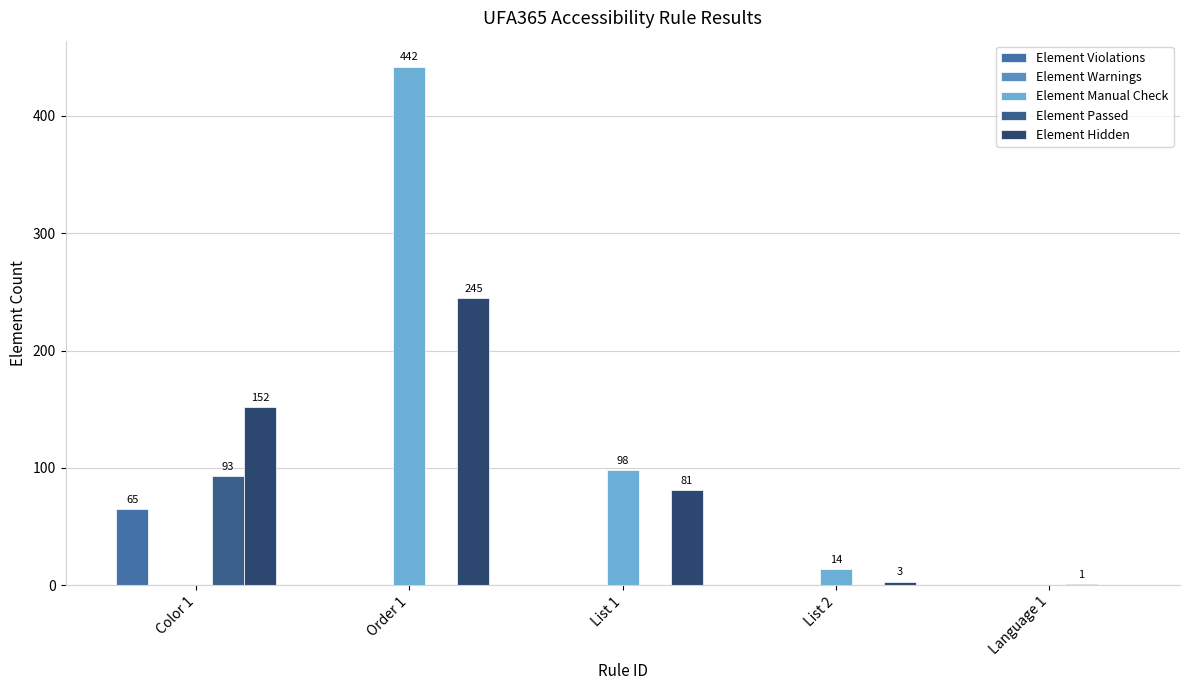

Reading left to right, extract all data points from this chart.

Element Violations: 65	0	0	0	0
Element Warnings: 0	0	0	0	0
Element Manual Check: 0	442	98	14	0
Element Passed: 93	0	0	0	1
Element Hidden: 152	245	81	3	0